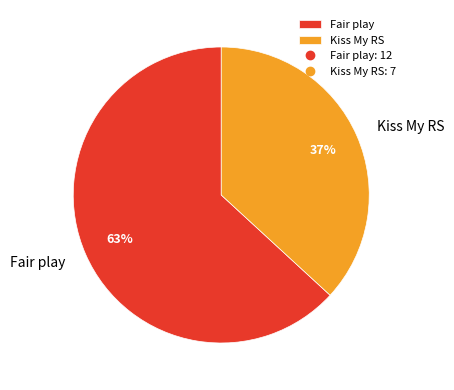

How many segments does this pie chart have?

2